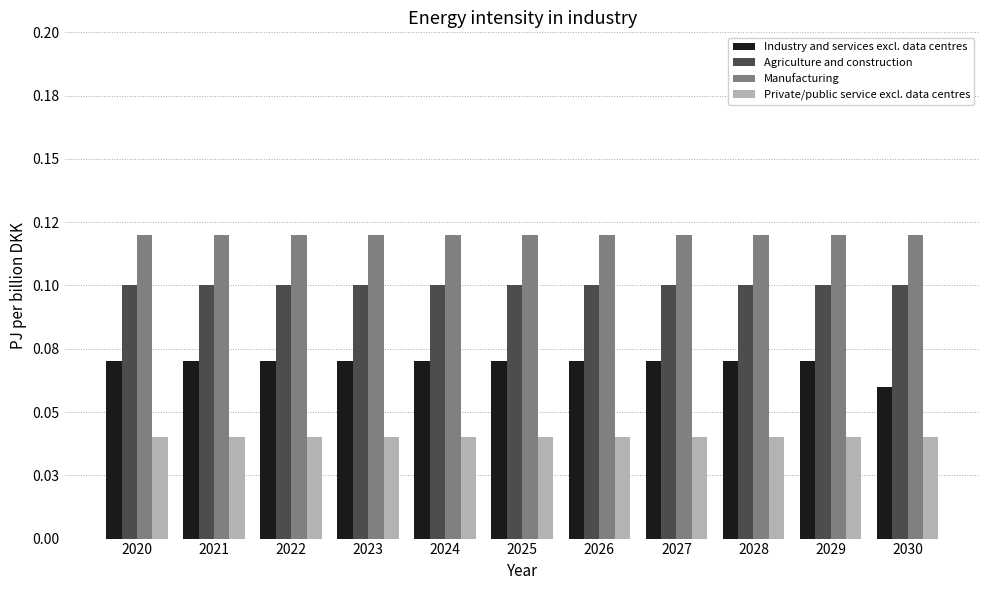

List the labels in order of Private/public service excl. data centres value, smallest first.

2020, 2021, 2022, 2023, 2024, 2025, 2026, 2027, 2028, 2029, 2030